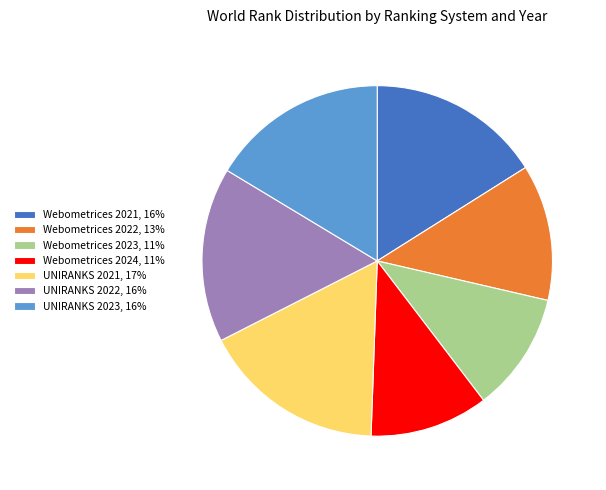

Is it true that UNIRANKS 2021 is 5% of the pie?

False